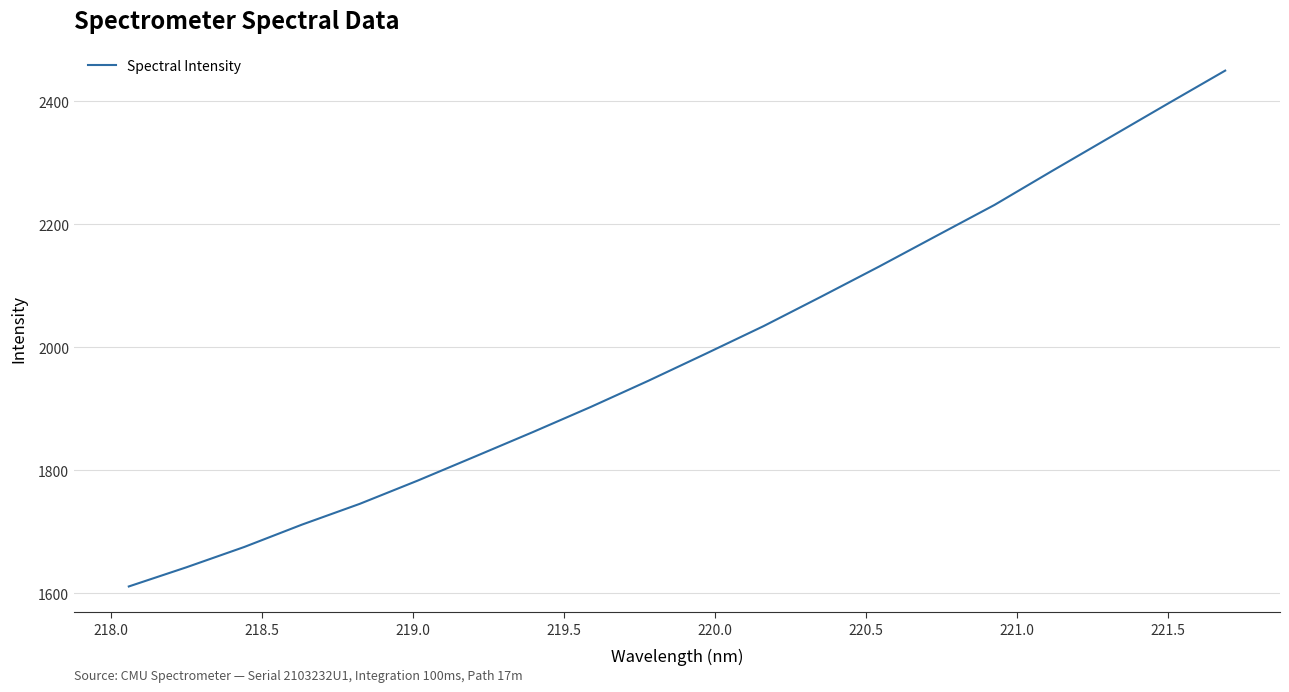

What is the difference between the maximum and minimum values?

838.2